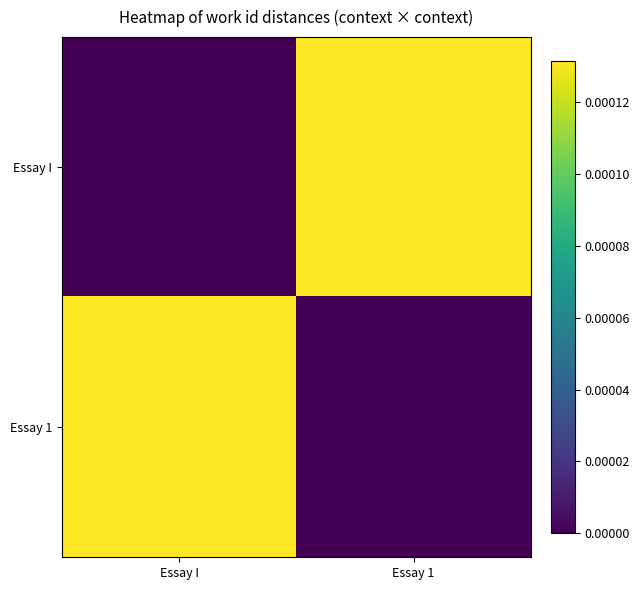

Reading right to left, list all the values displayed in this chart.

Essay I: Essay 1=0.0	Essay I=0.0
Essay 1: Essay 1=0.0	Essay I=0.0